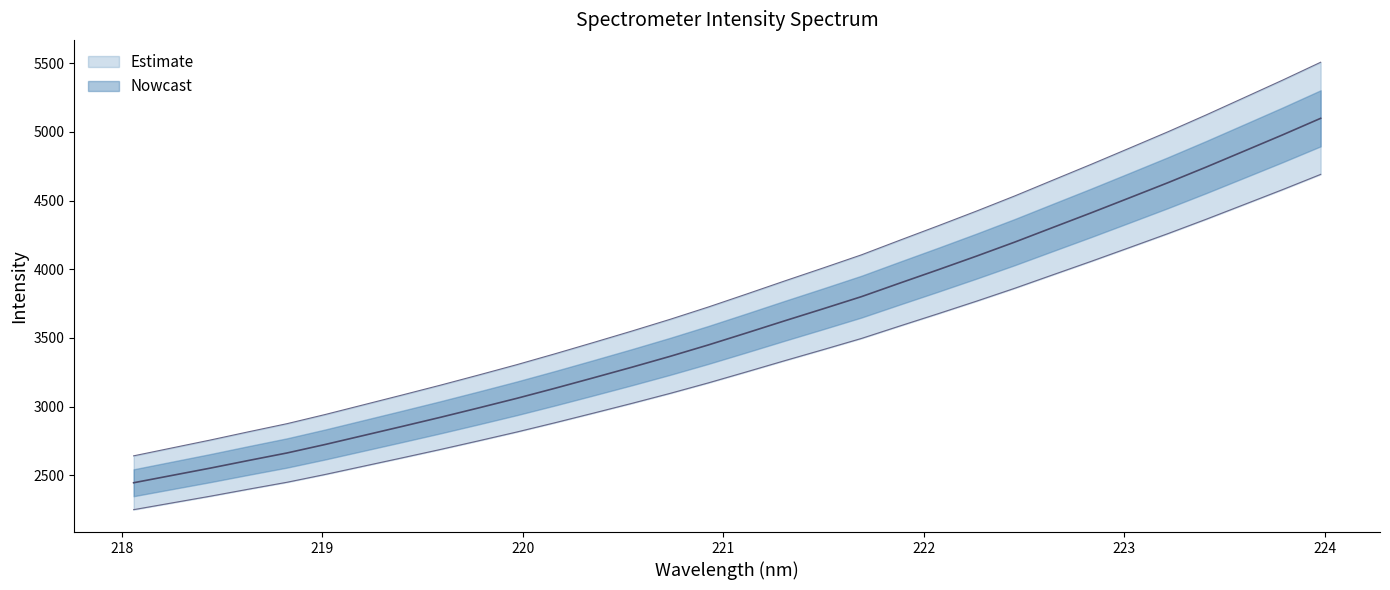

What is the difference between the values at 219.589 and 223.5987?

1936.9